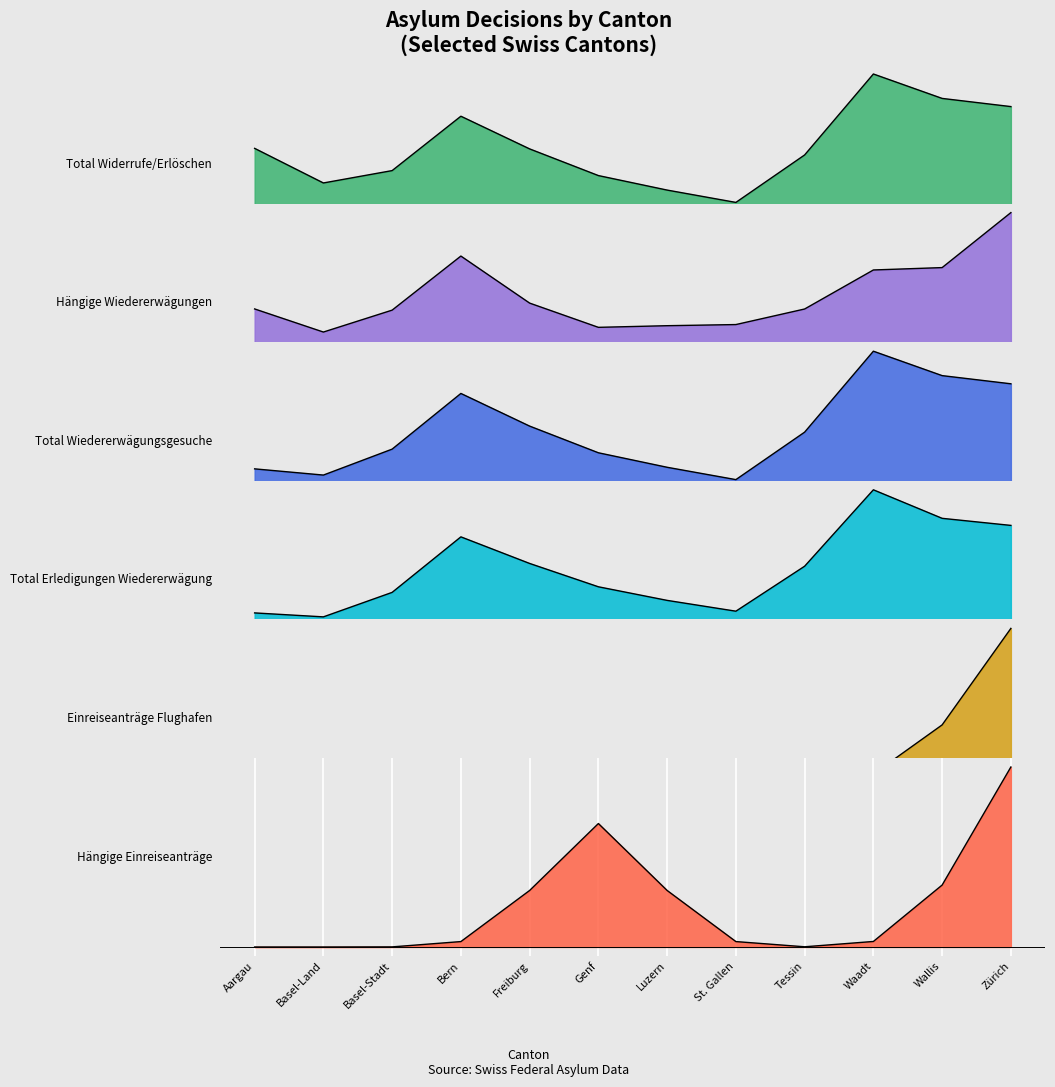

True or false: Einreiseanträge Flughafen and Total Erledigungen Wiedererwägung cross at least once.

False